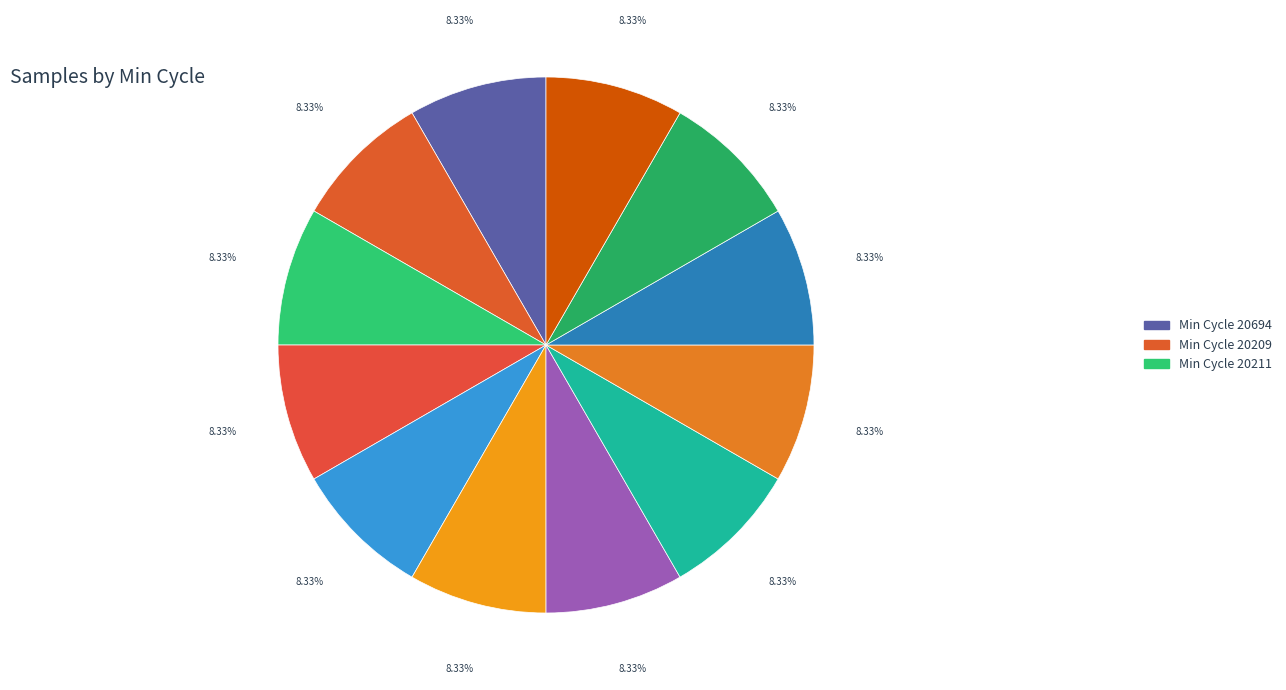

How many slices are in this pie chart?

12